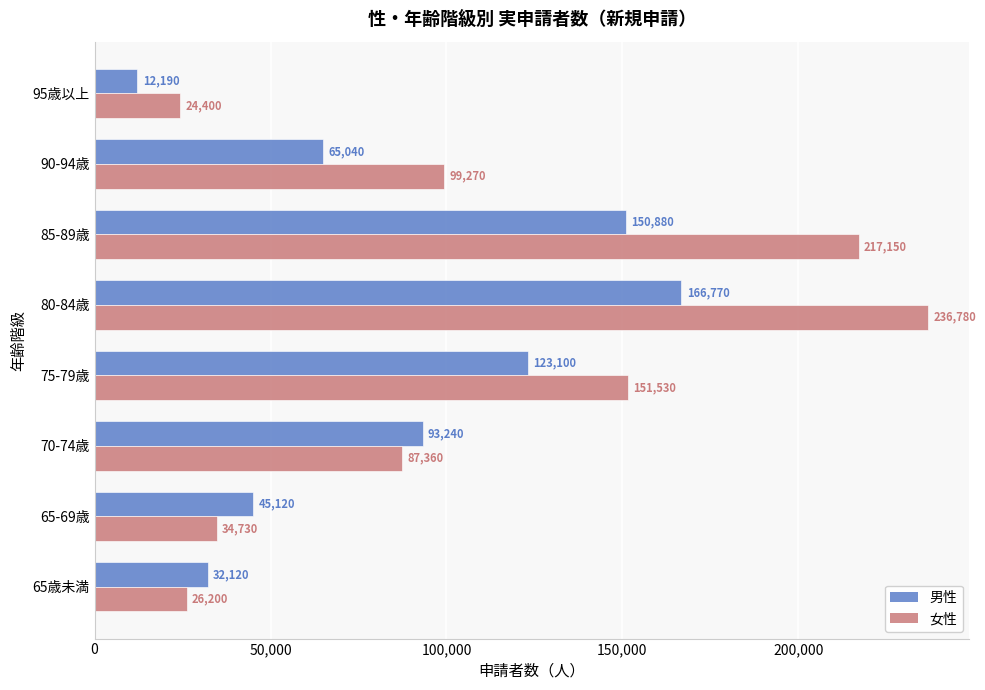

Which series has the largest total across all categories?

女性